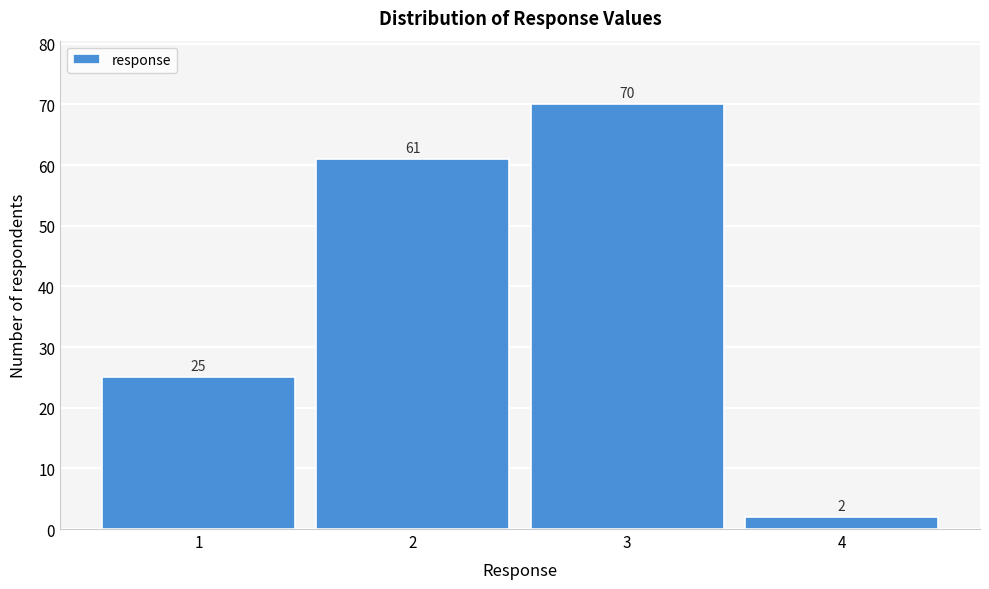

Reading left to right, list every bar in this chart as the range it spans on the x-axis followed by its height.

0.5 to 1.5: 25
1.5 to 2.5: 61
2.5 to 3.5: 70
3.5 to 4.5: 2